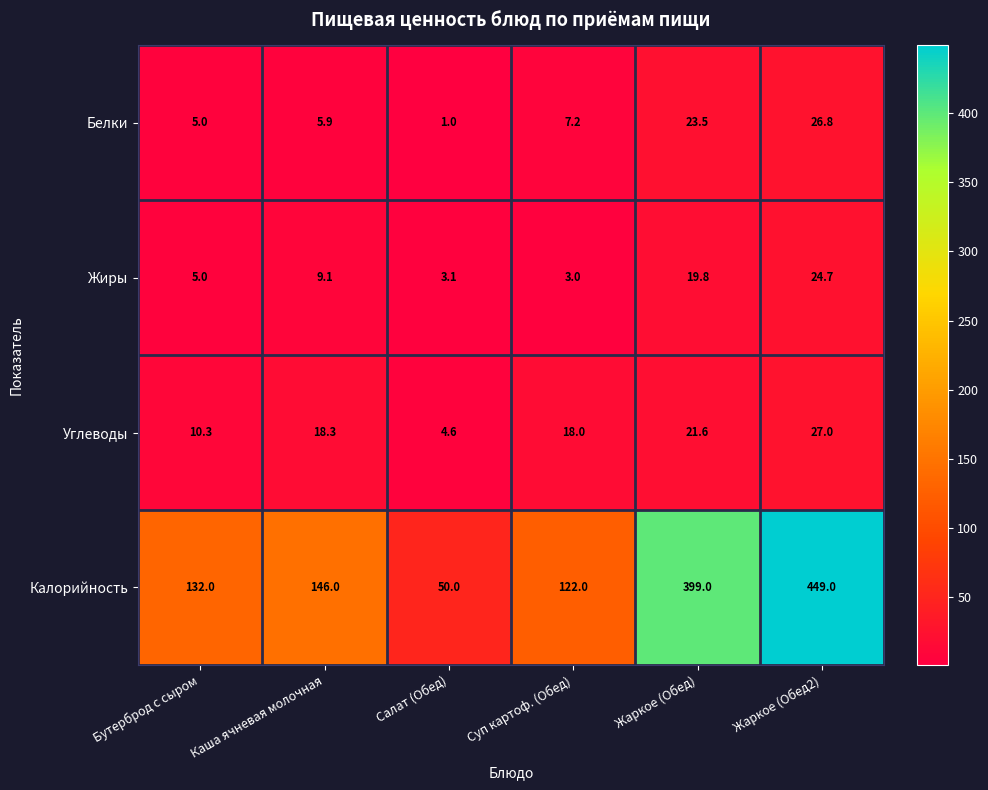

What value does the Белки series have at Жаркое (Обед)?

23.5